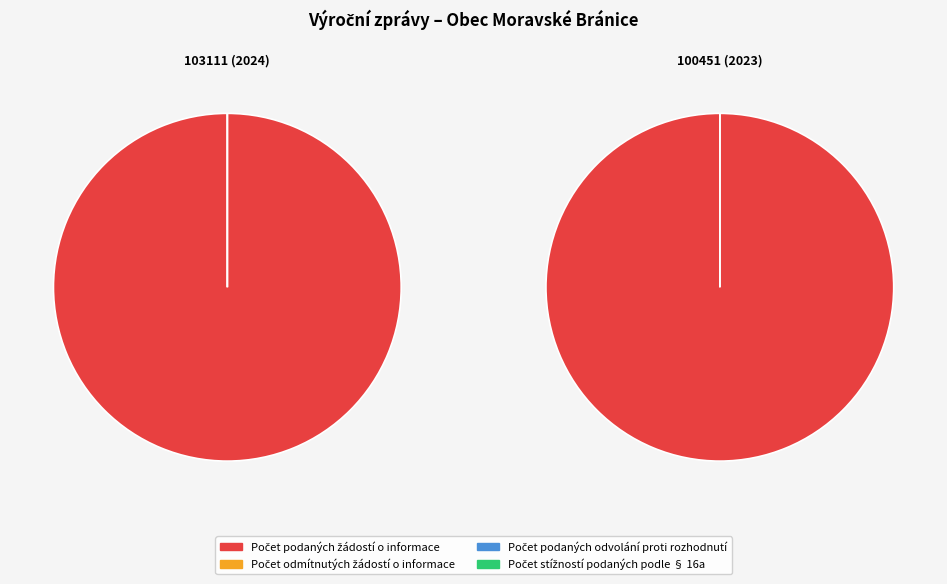

Which has a higher value, 100451 (2023) or 103111 (2024)?

100451 (2023)